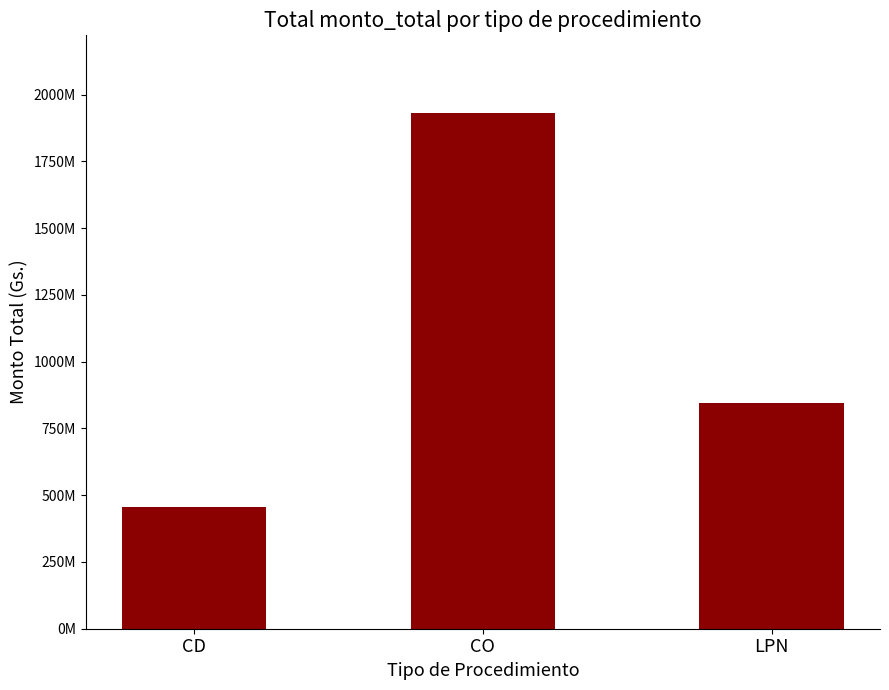

What is the ratio of the value at LPN to the value at CD?

1.9